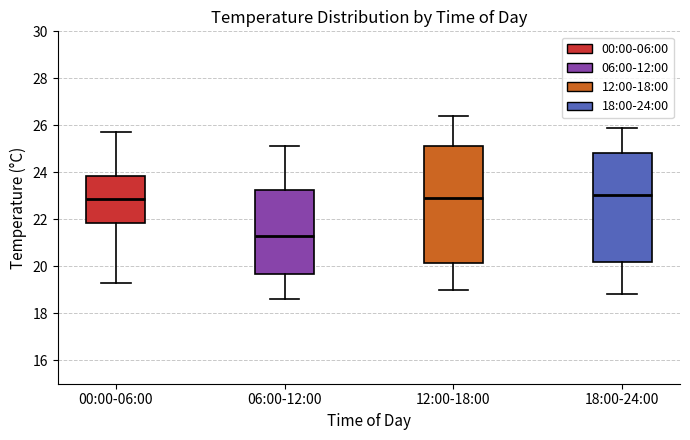

Which box is the tallest, from its lower edge to its upper edge?

12:00-18:00